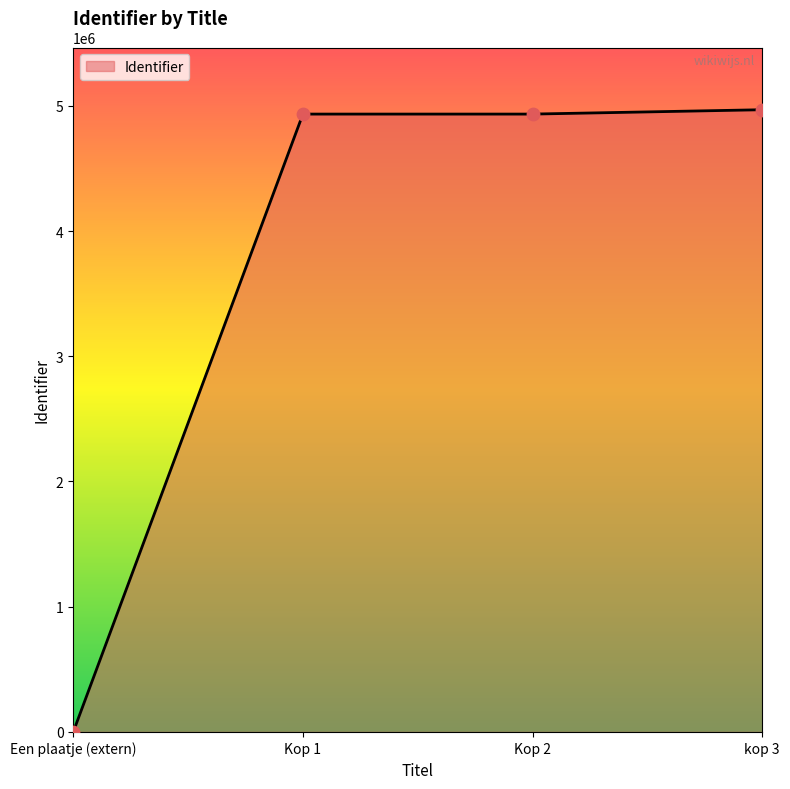

What is the change in value from Kop 2 to kop 3?

+34790